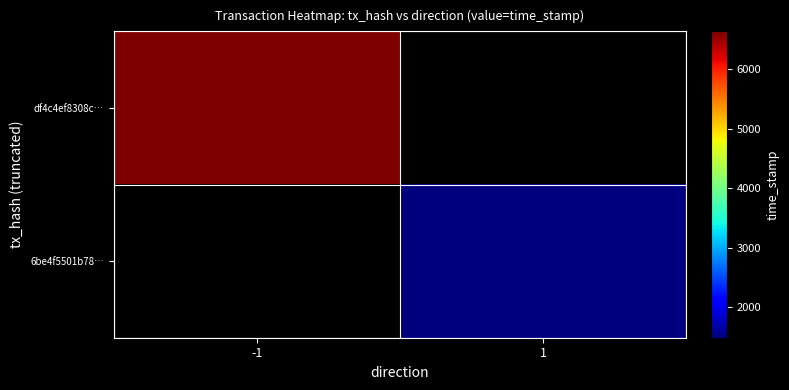

Is it true that 6be4f5501b78… equals 890927299.4 at 1?

False